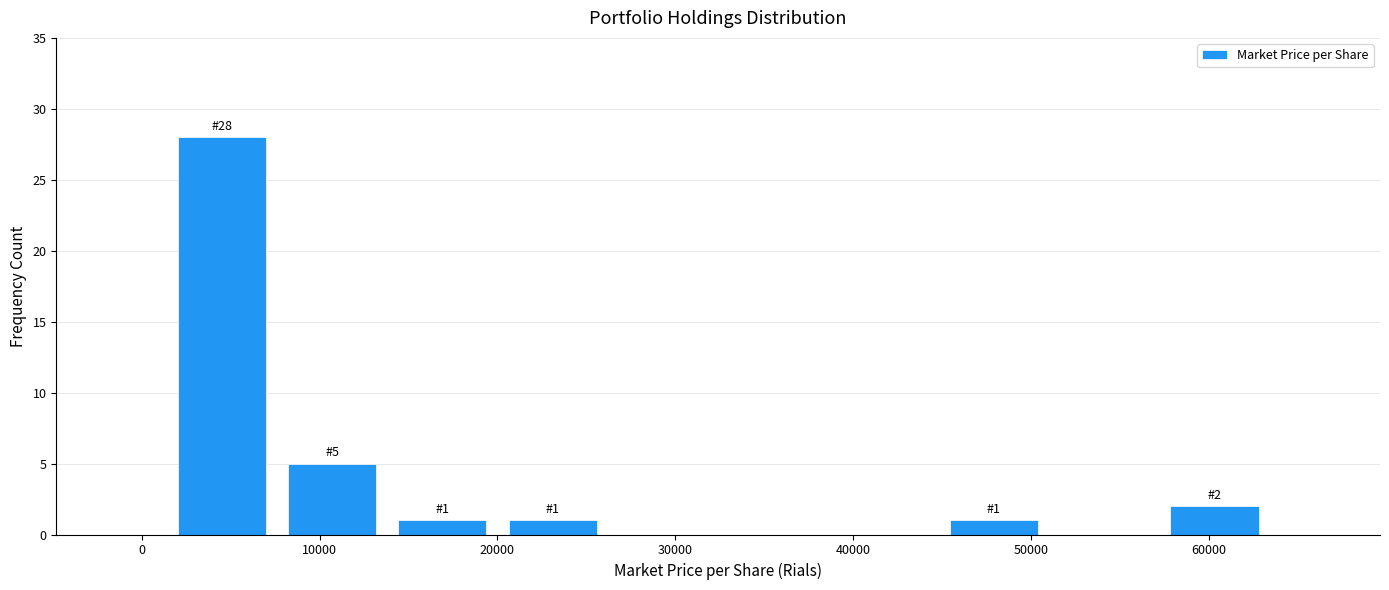

Over which range of the x-axis is the bar tallest?

1000 to 8000